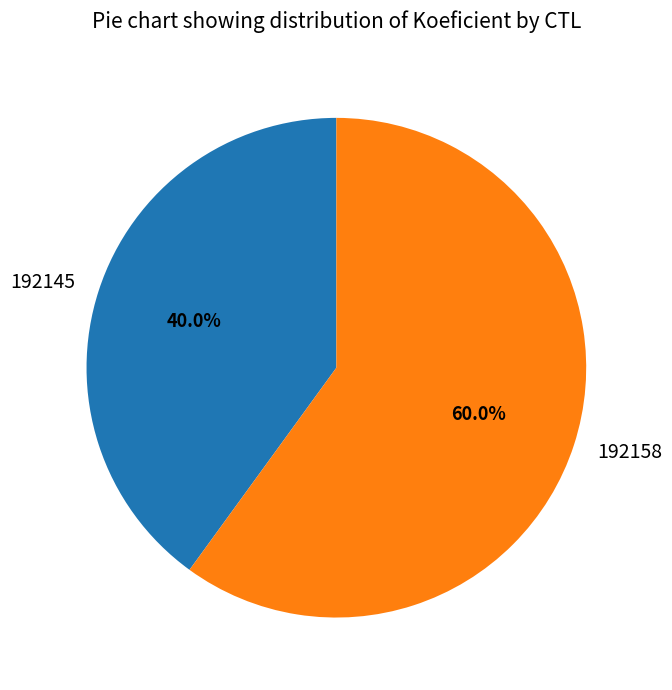

Approximately how many times larger is the value at 192158 compared to 192145?

1.5